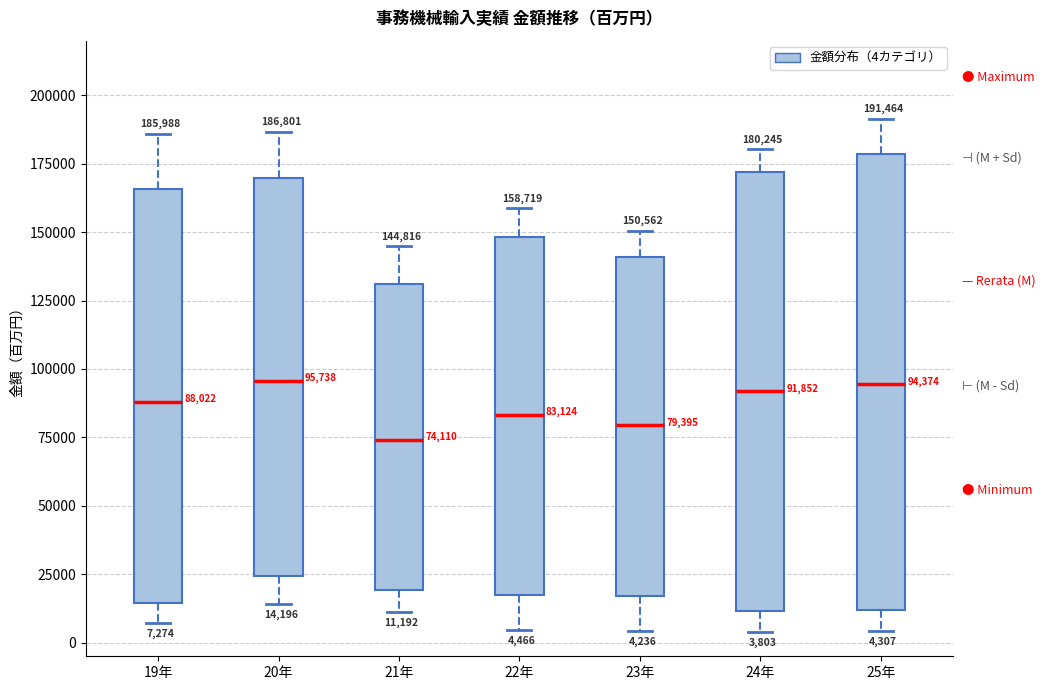

Which box's median line is the lowest?

21年